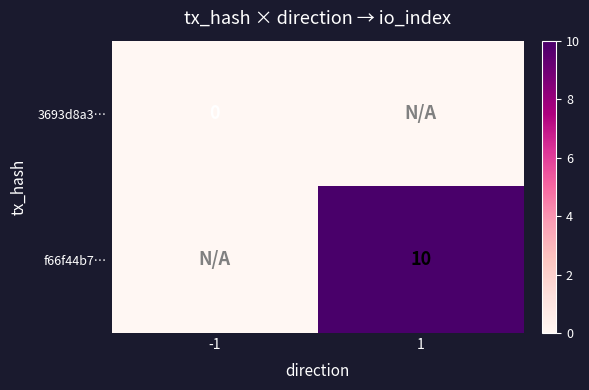

Is the value of f66f44b7… at 1 greater than the value of 3693d8a3… at -1?

Yes